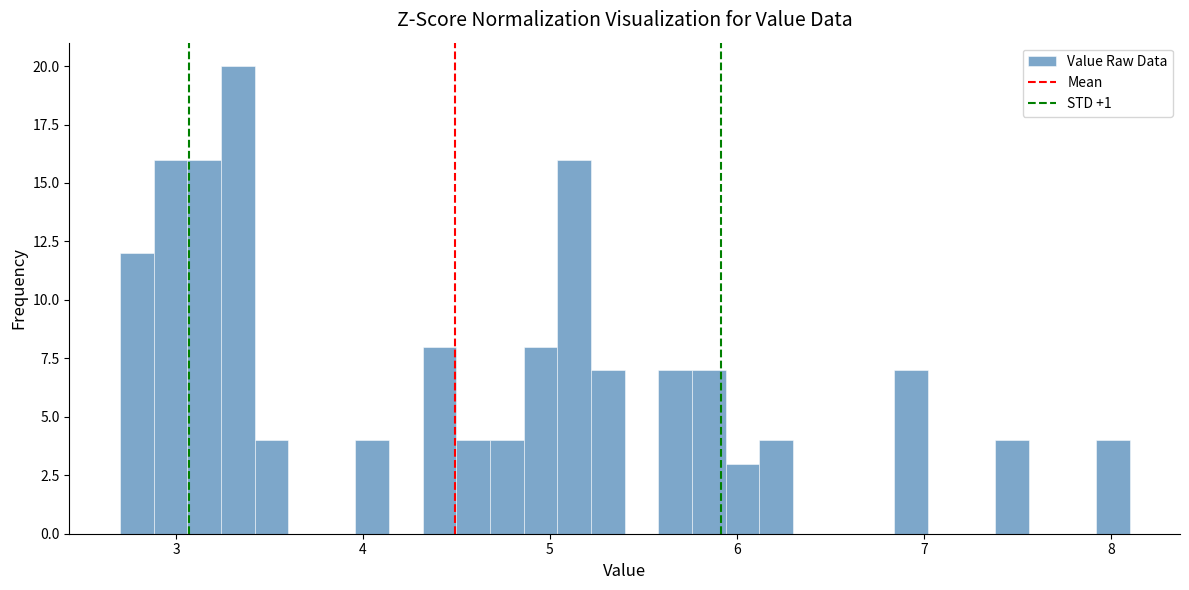

Around what value on the x-axis is the tallest bar? Give the approximate position of its centre, as read against the axis.

3.3